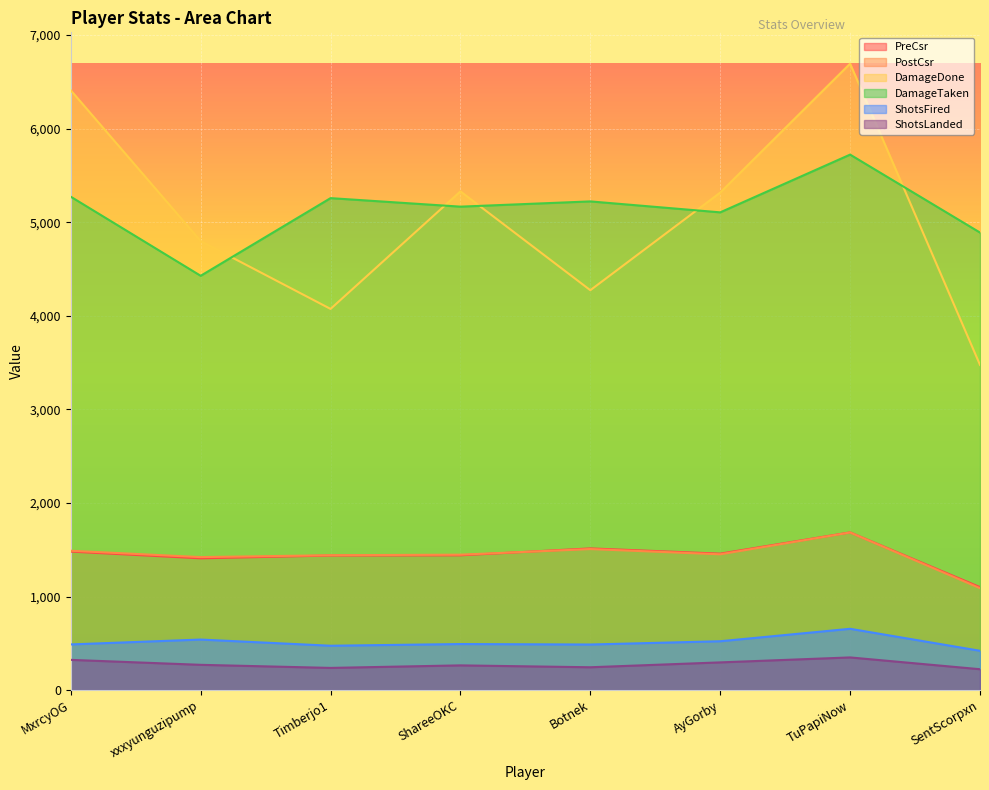

Which has a higher value, xxxyunguzipump or Timberjo1?

Timberjo1